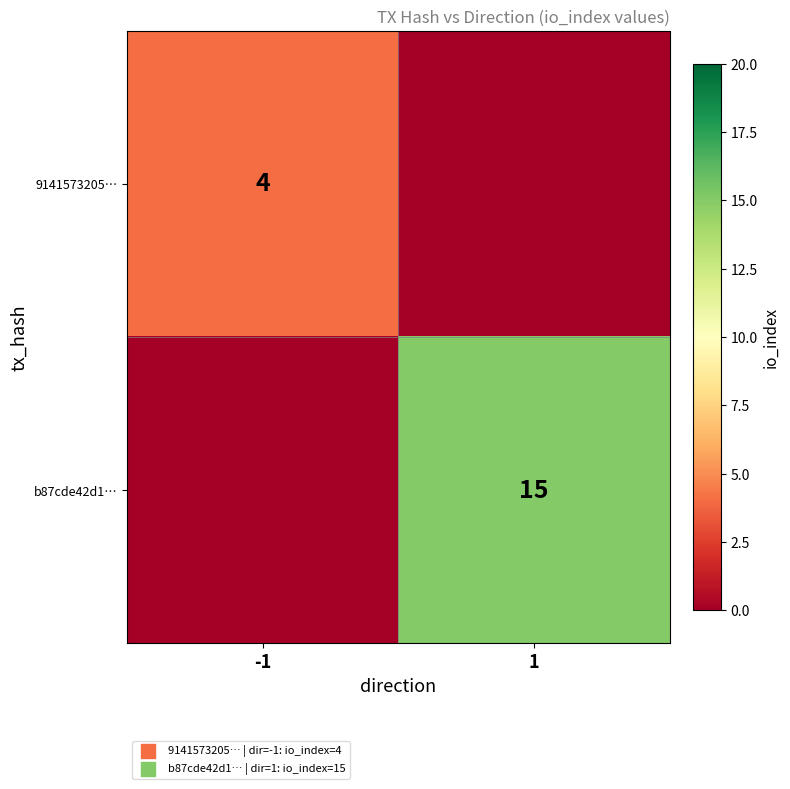

Is the value of b87cde42d1… at 1 greater than the value of 9141573205… at -1?

Yes